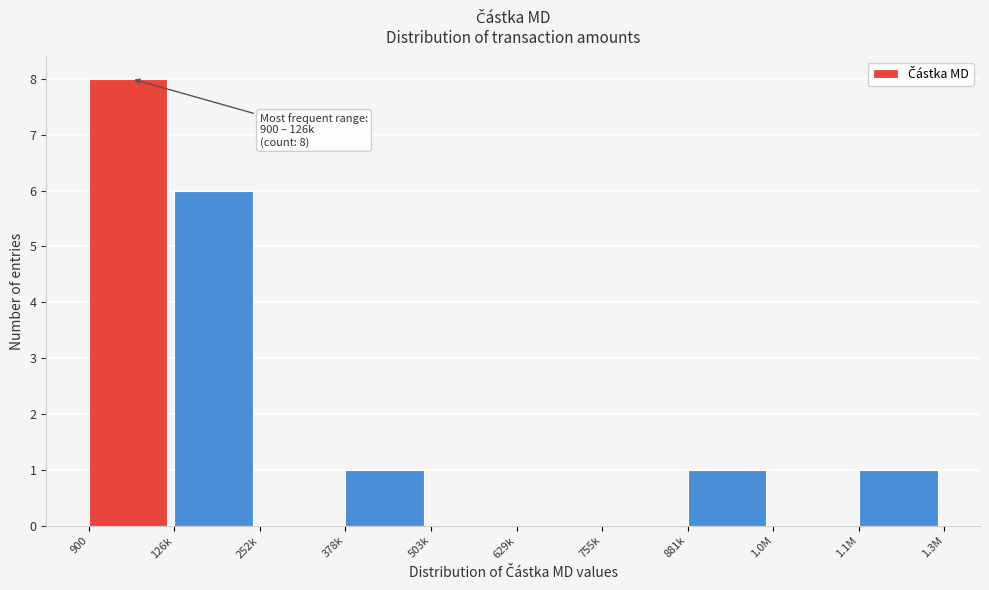

Reading left to right, extract all data points from this chart.

900=8	126k=6	252k=0	378k=1	503k=0	629k=0	755k=0	881k=1	1.0M=0	1.1M=1